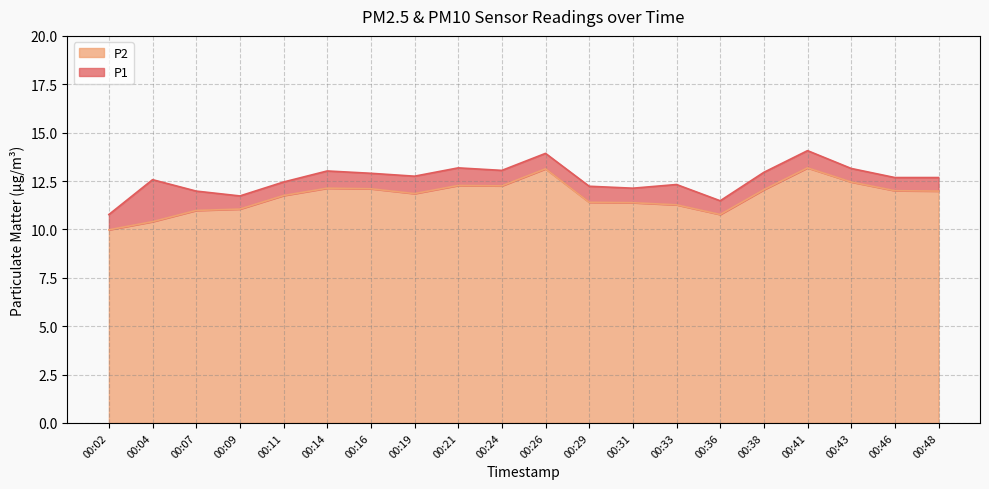

What is the sum of the P2 values at 00:26 and 00:02?

23.1